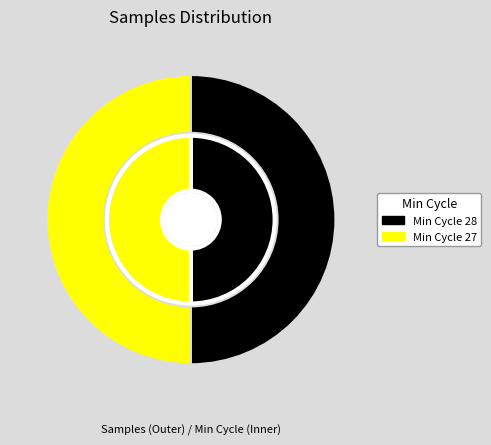

True or false: 27 accounts for 1% of the total.

False